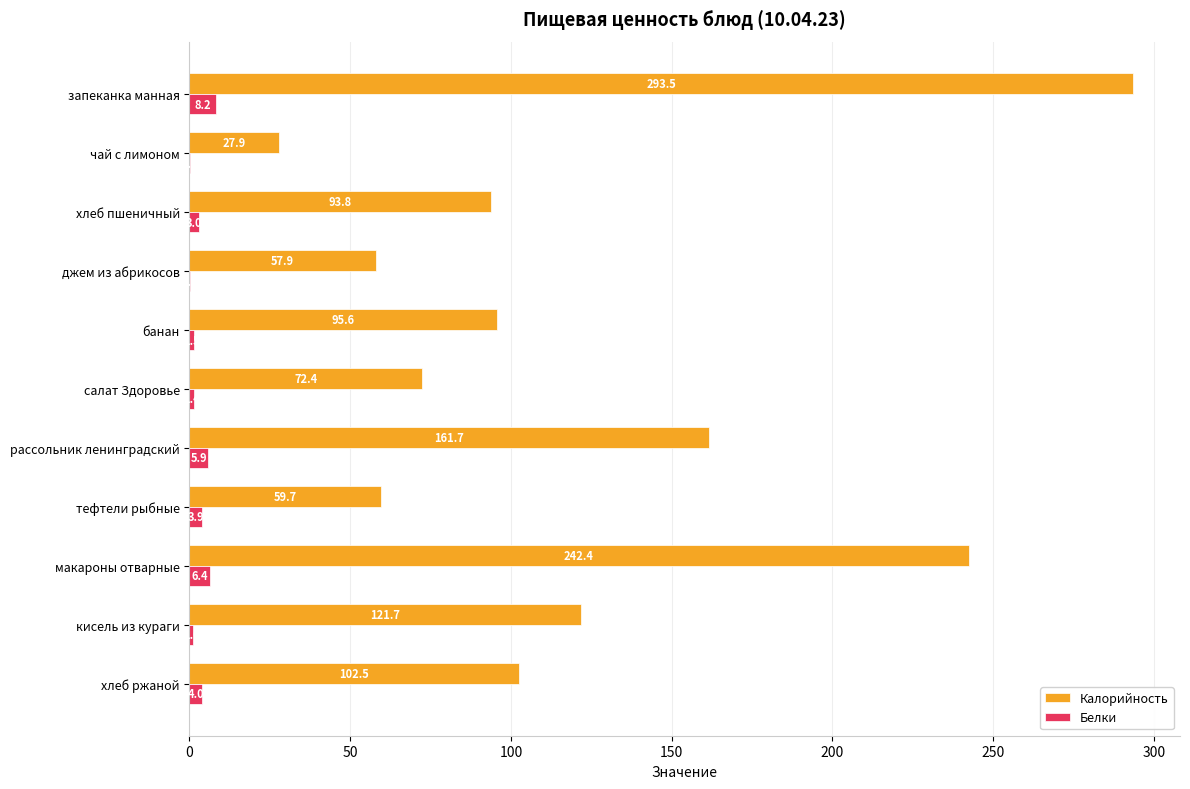

Which series has the largest total across all categories?

Калорийность